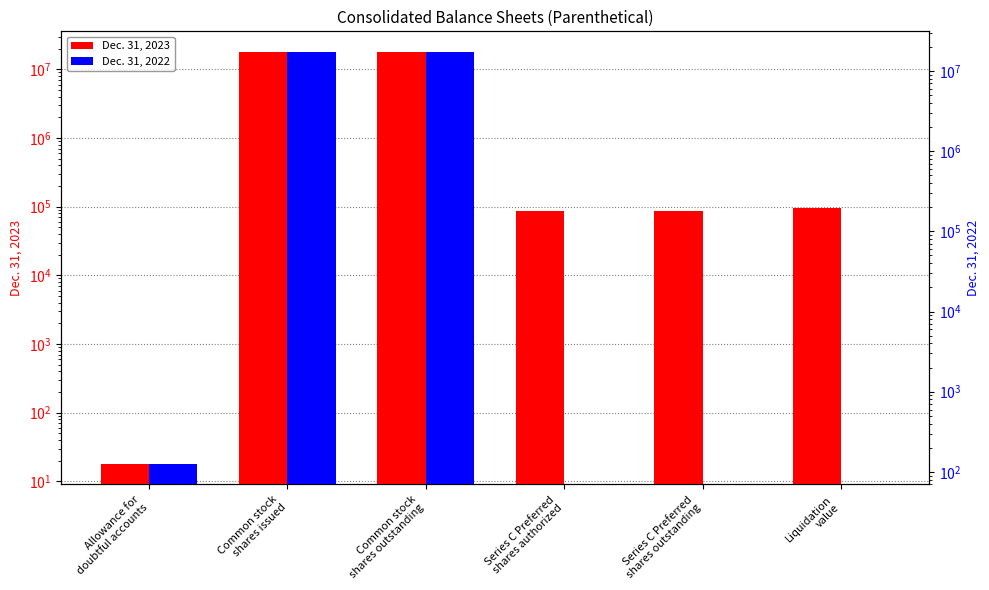

What are all the series names shown in the legend?

Dec. 31, 2023, Dec. 31, 2022